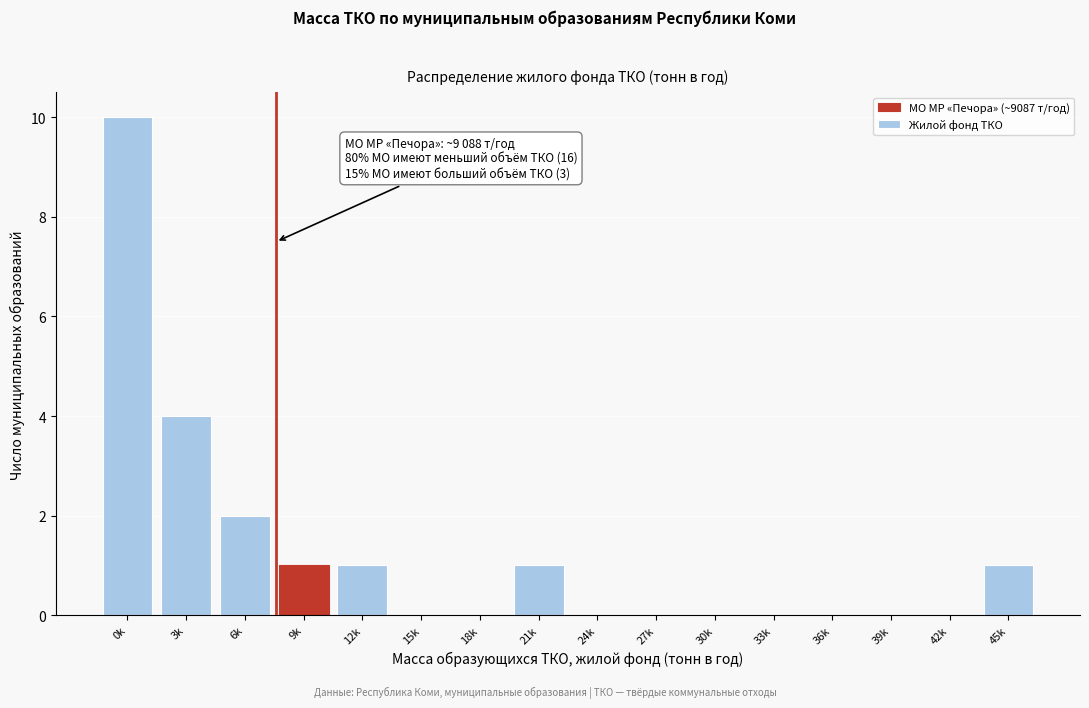

Reading right to left, what are all the values shown in this chart?

45k=1	42k=0	39k=0	36k=0	33k=0	30k=0	27k=0	24k=0	21k=1	18k=0	15k=0	12k=1	9k=1	6k=2	3k=4	0k=10